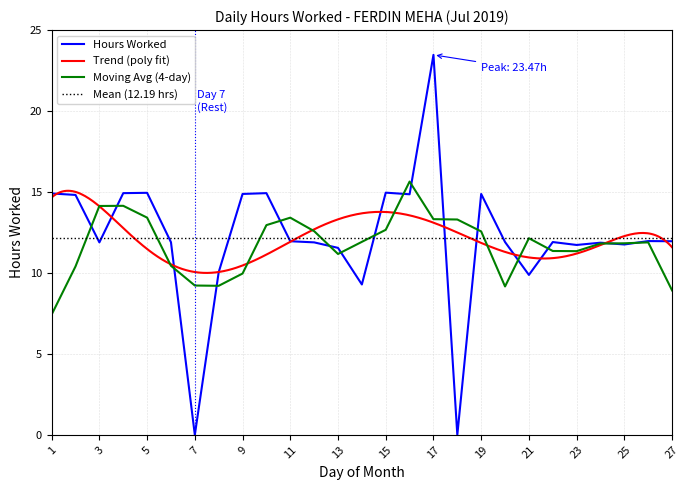

Does the chart have visible grid lines?

Yes